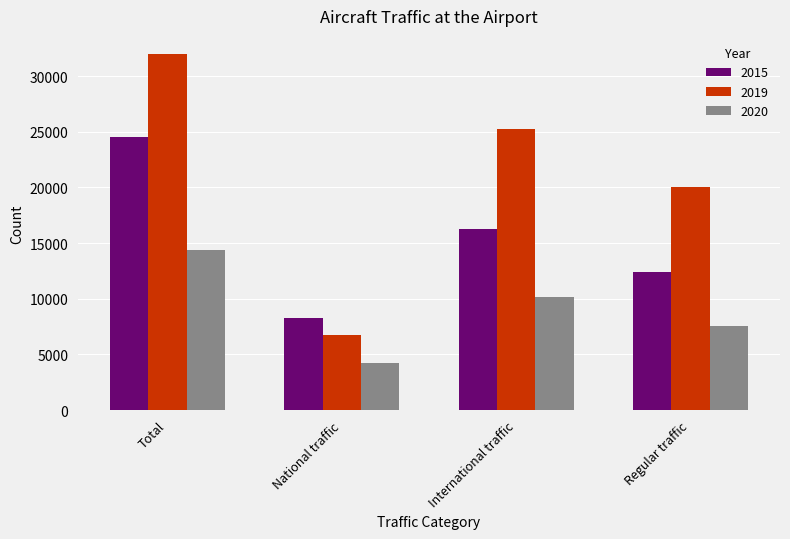

What is the average value of the 2015 series?

15366